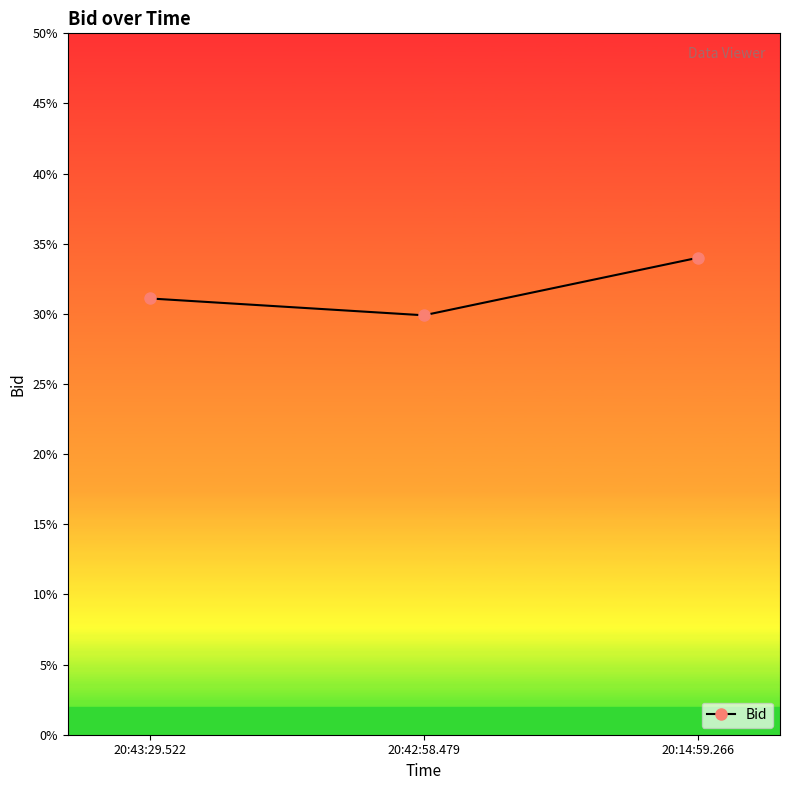

What is the greatest value displayed?

0.3